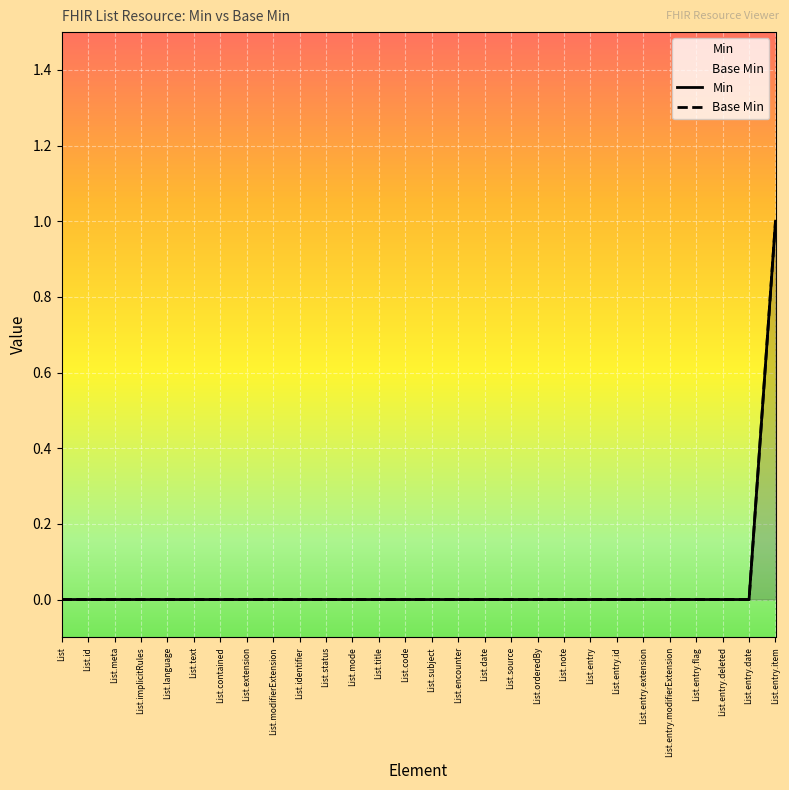

What are all the series names shown in the legend?

Min, Base Min